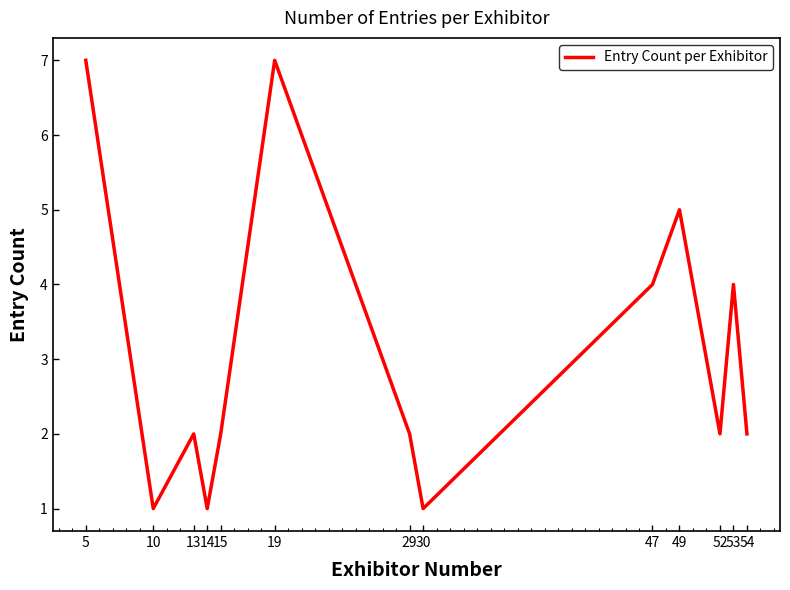

What is the difference between the values at 14 and 47?

3